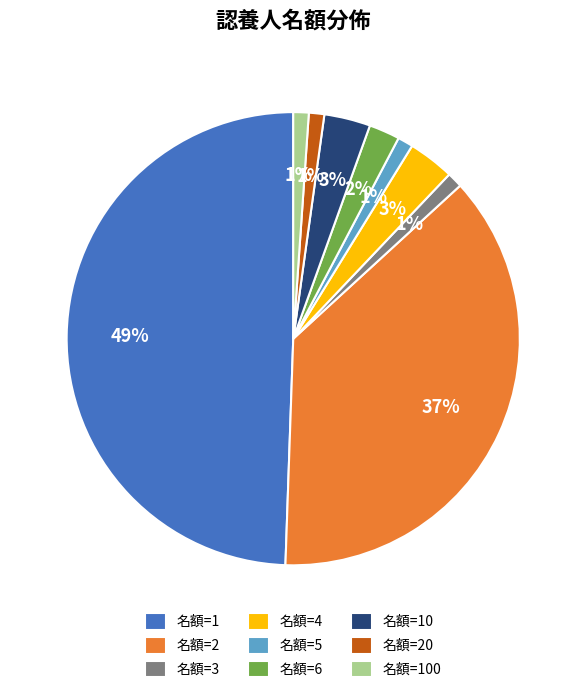

Count the number of slices in the pie.

9